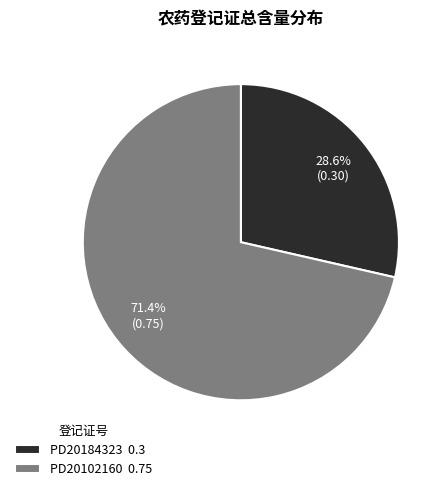

Does PD20102160 represent more than half of the total?

Yes